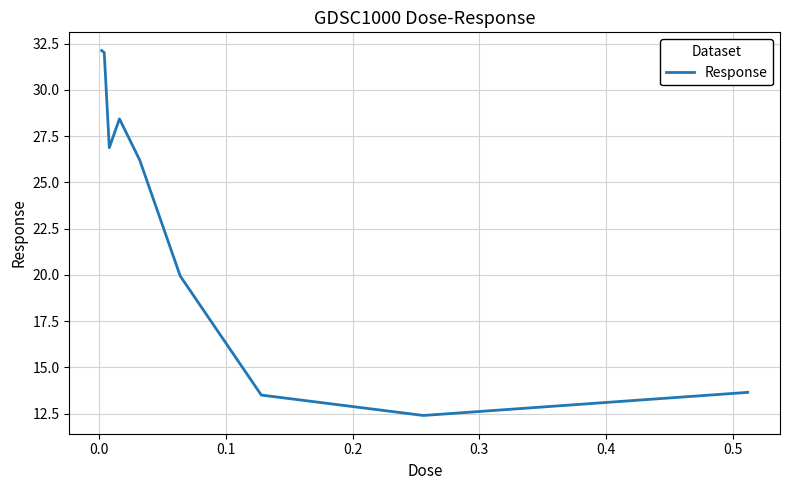

Reading right to left, extract all data points from this chart.

13.7	12.4	13.5	19.9	26.2	28.4	26.9	32.0	32.1